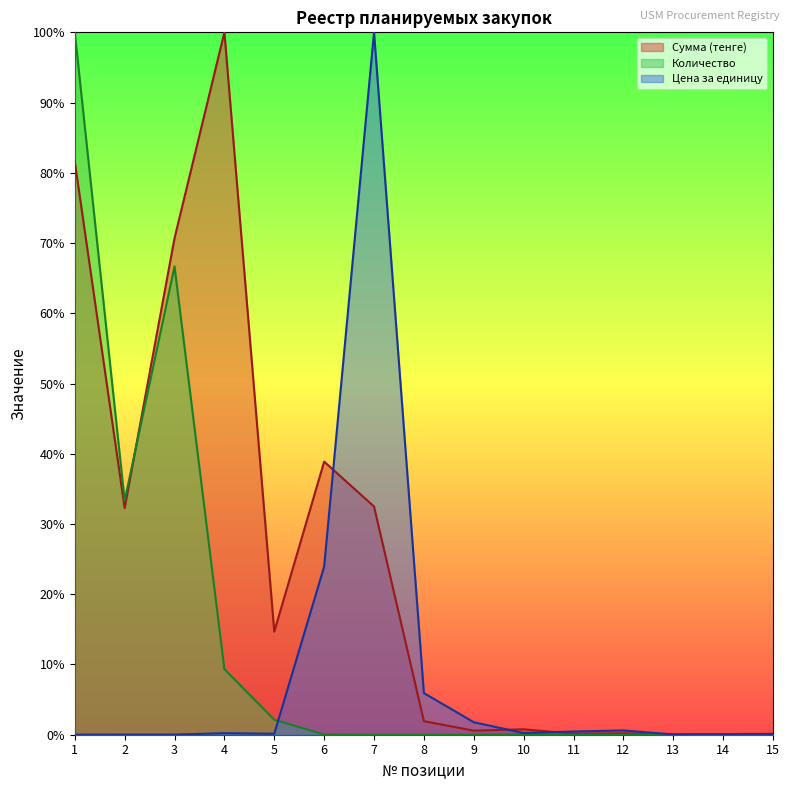

List the series in order of their overall mean, lowest first.

Цена за единицу, Количество, Сумма (тенге)